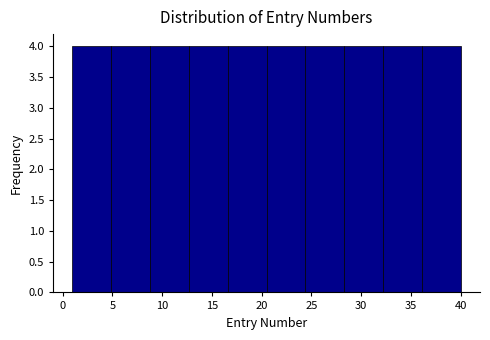

Reading left to right, transcribe this chart: for each bar, give the range it covers on the x-axis and its height. Neither the bar edges nor the heights are printed on the chart, so give them approximately, as read against the axes.

1.0 to 4.9: 4
4.9 to 8.8: 4
8.8 to 12.7: 4
12.7 to 16.6: 4
16.6 to 20.5: 4
20.5 to 24.4: 4
24.4 to 28.3: 4
28.3 to 32.2: 4
32.2 to 36.1: 4
36.1 to 40.0: 4